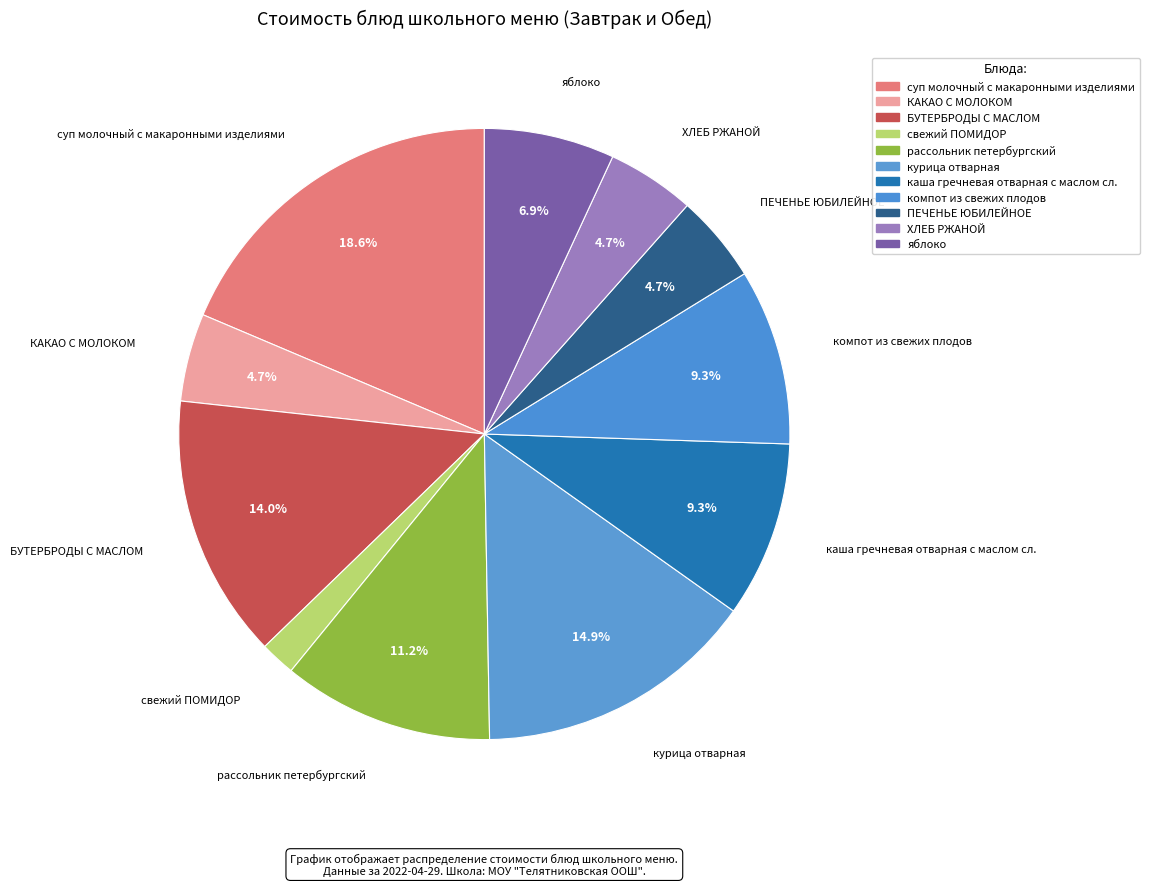

How many slices are in this pie chart?

11